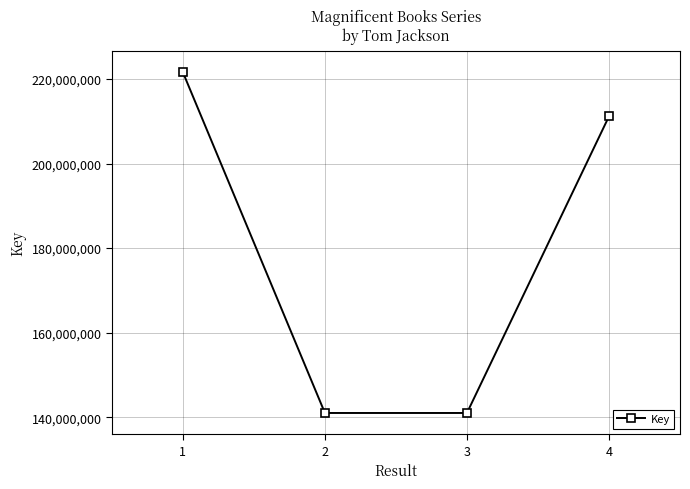

What is the value of the 2nd point from the left?

141035238